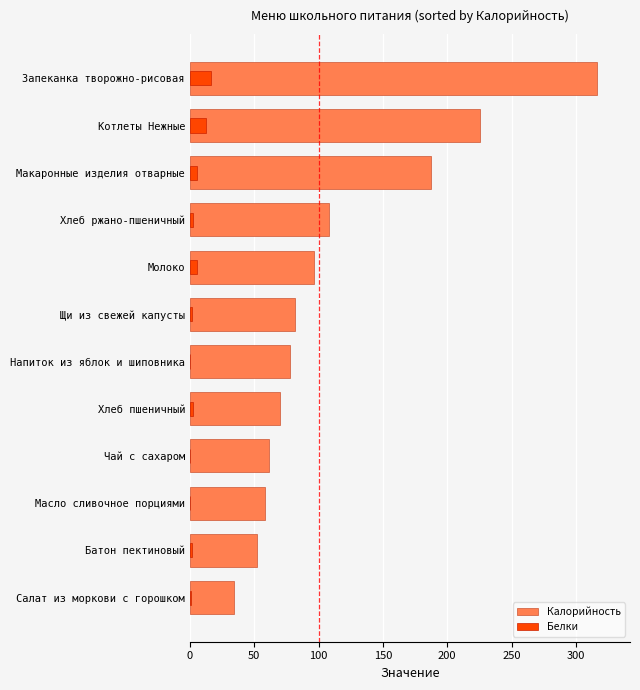

What position from the right is Масло сливочное порциями?

10